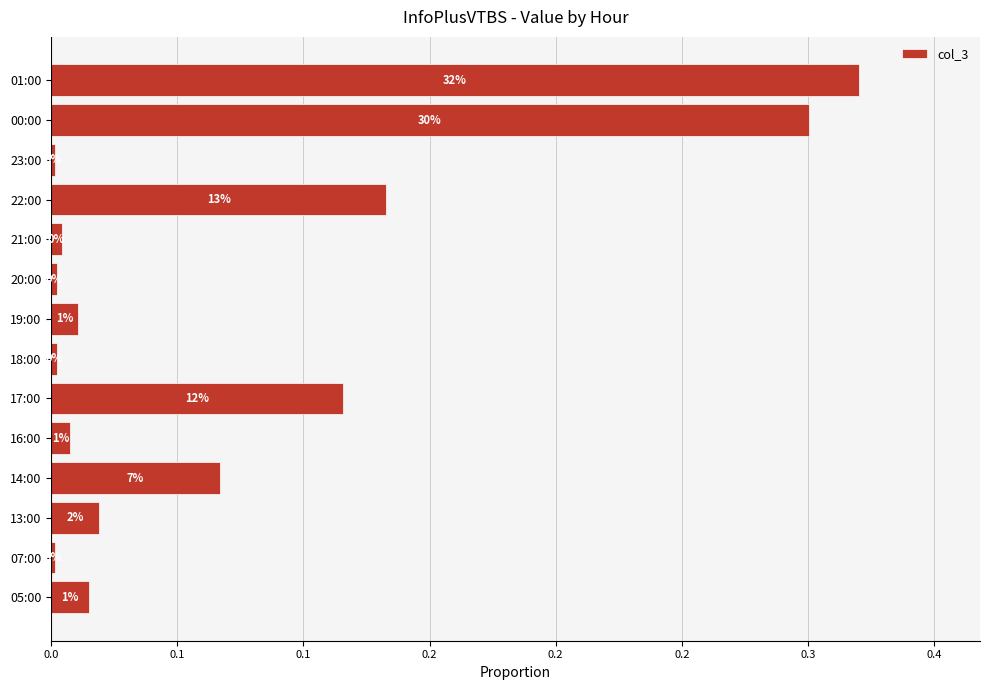

What is the greatest value displayed?

0.3